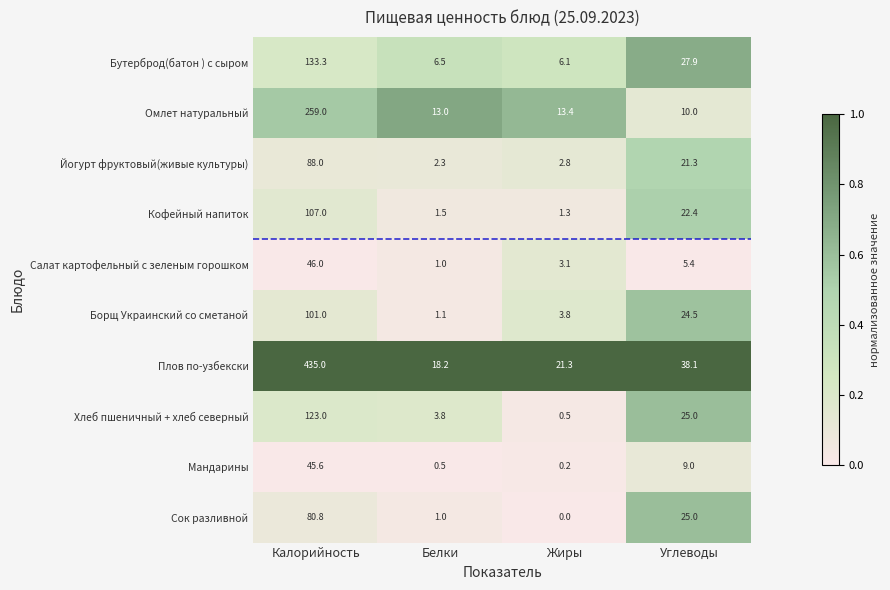

What is the approximate value of Кофейный напиток at Углеводы?

22.4